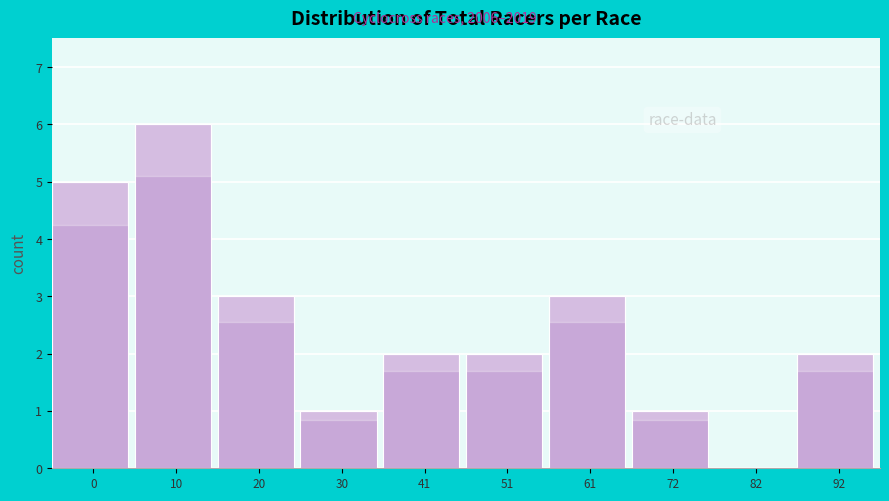

Reading left to right, what are all the values shown in this chart?

0=5	10=6	20=3	30=1	41=2	51=2	61=3	72=1	82=0	92=2